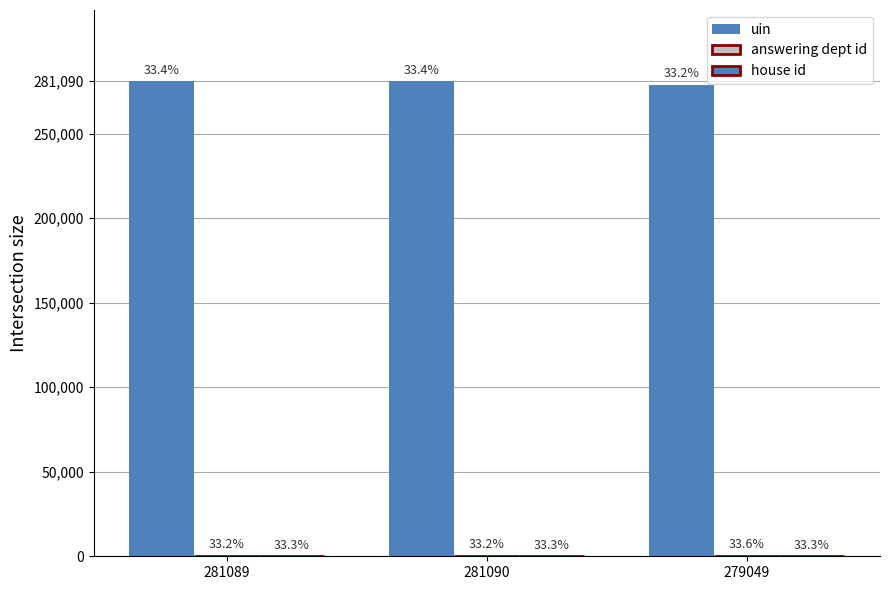

Are the bars horizontal?

No